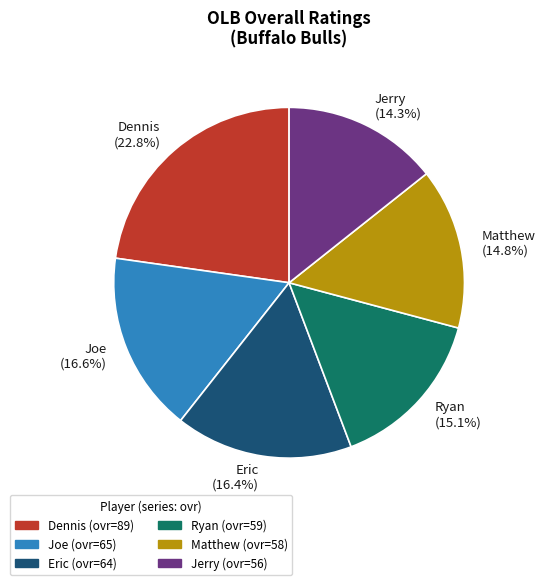

True or false: Joe accounts for 17% of the total.

True